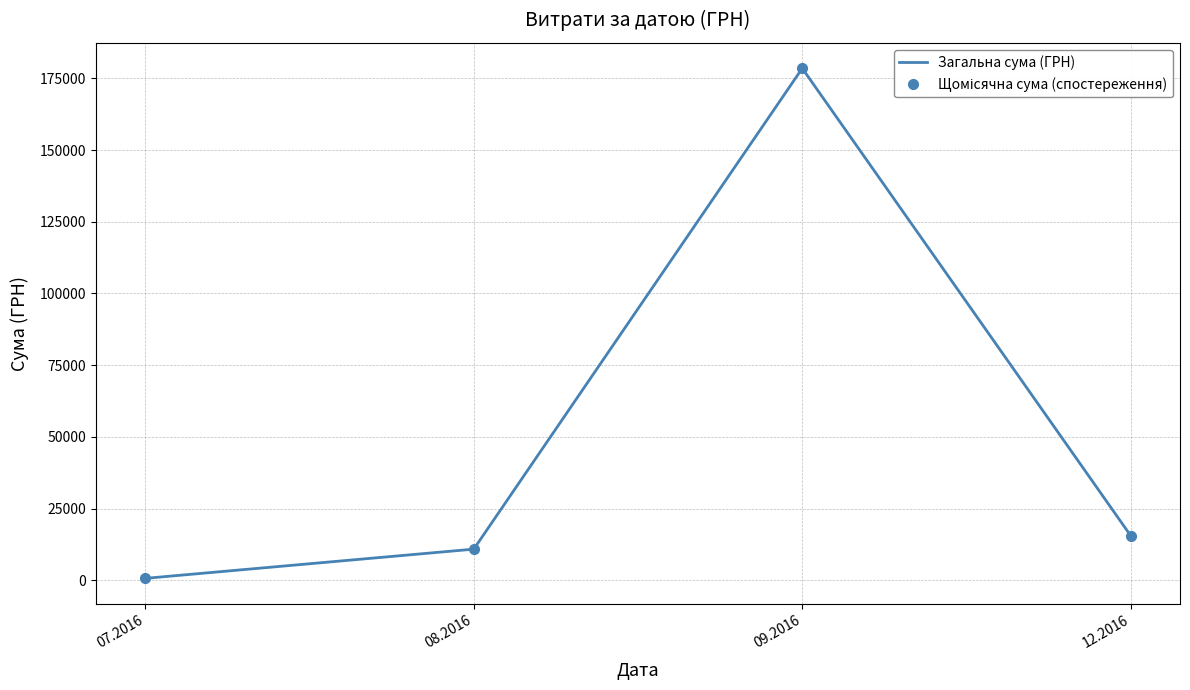

Reading right to left, transcribe all the data shown in this chart.

Загальна сума (ГРН): 12.2016=15510.0	09.2016=178493.2	08.2016=10834.3	07.2016=648.4
Щомісячна сума (спостереження): 12.2016=15510.0	09.2016=178493.2	08.2016=10834.3	07.2016=648.4